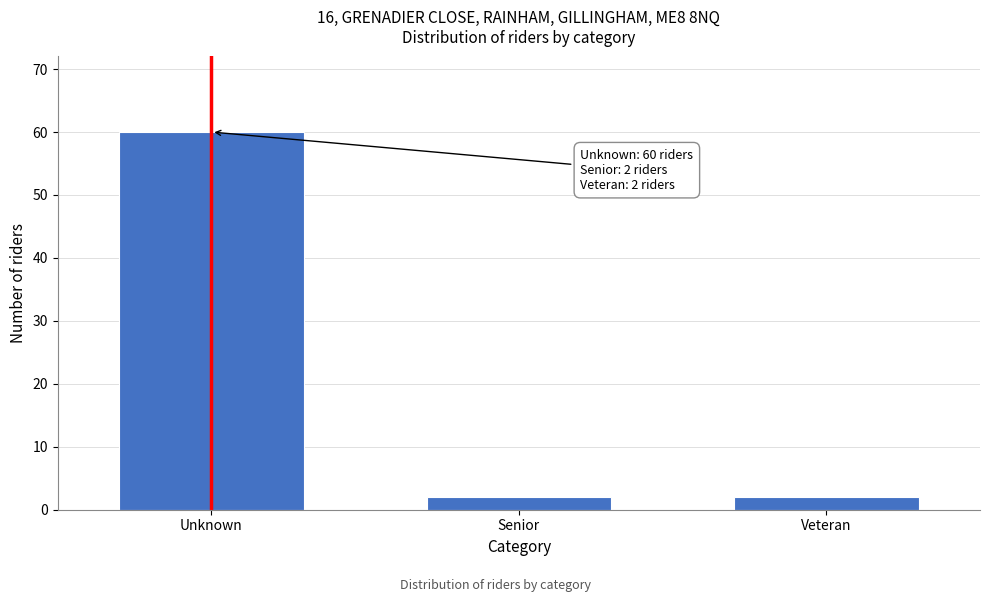

Reading left to right, list all the values displayed in this chart.

60	2	2